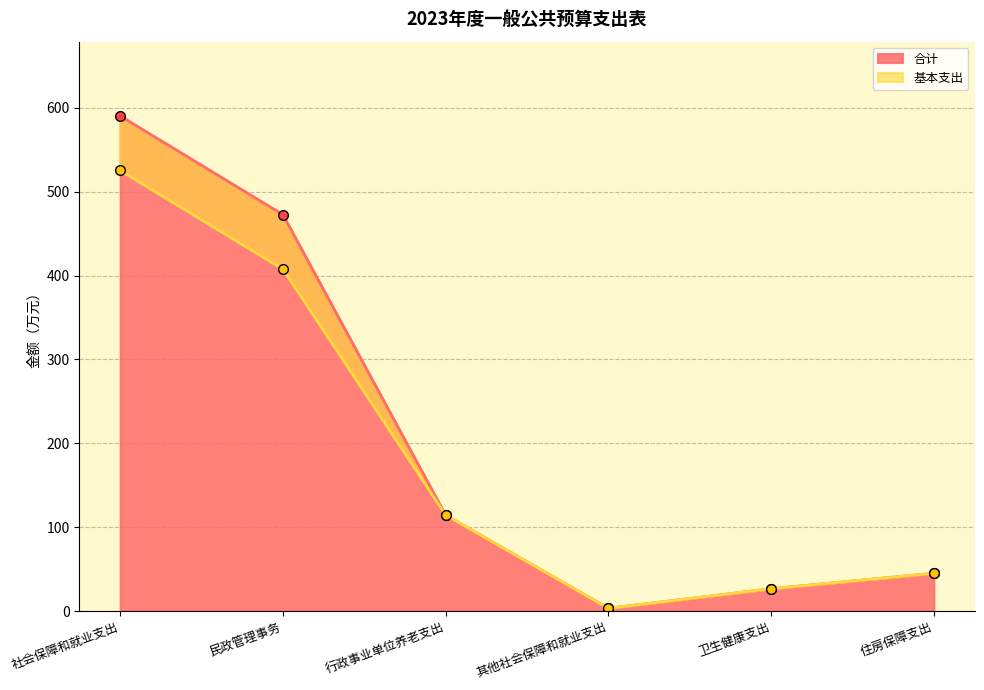

How many interior local valleys does the 合计 series have?

1